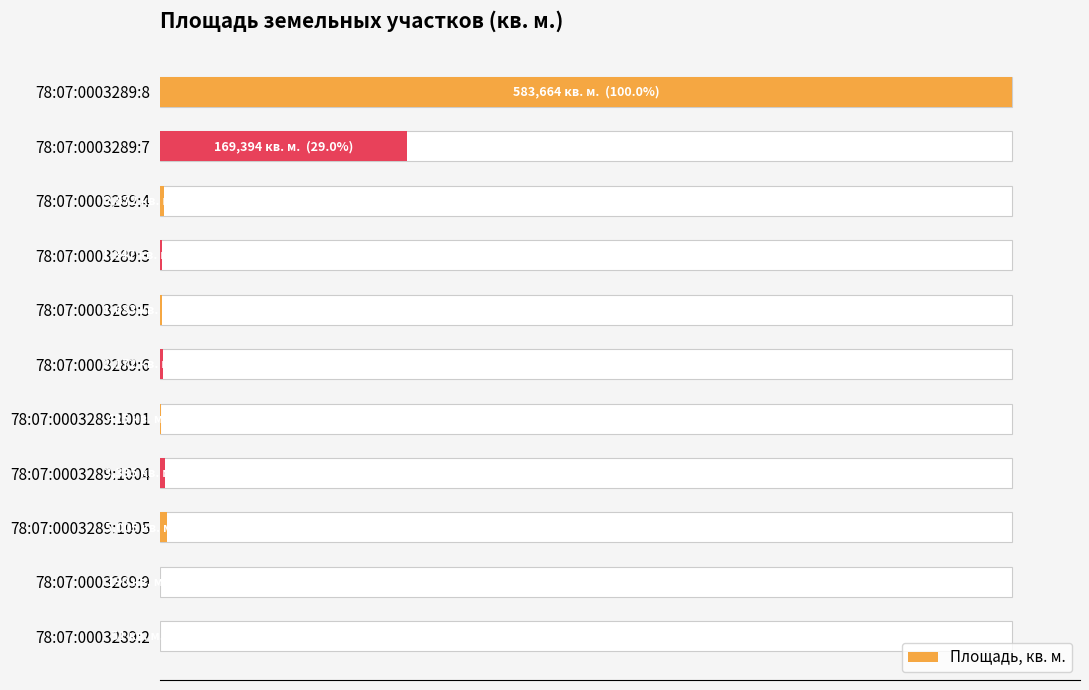

Count the number of categories in the chart.

11